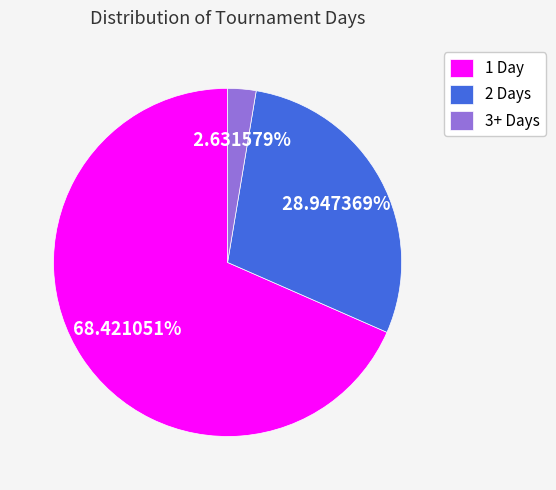

Which category has the smallest portion of the pie?

3+ Days